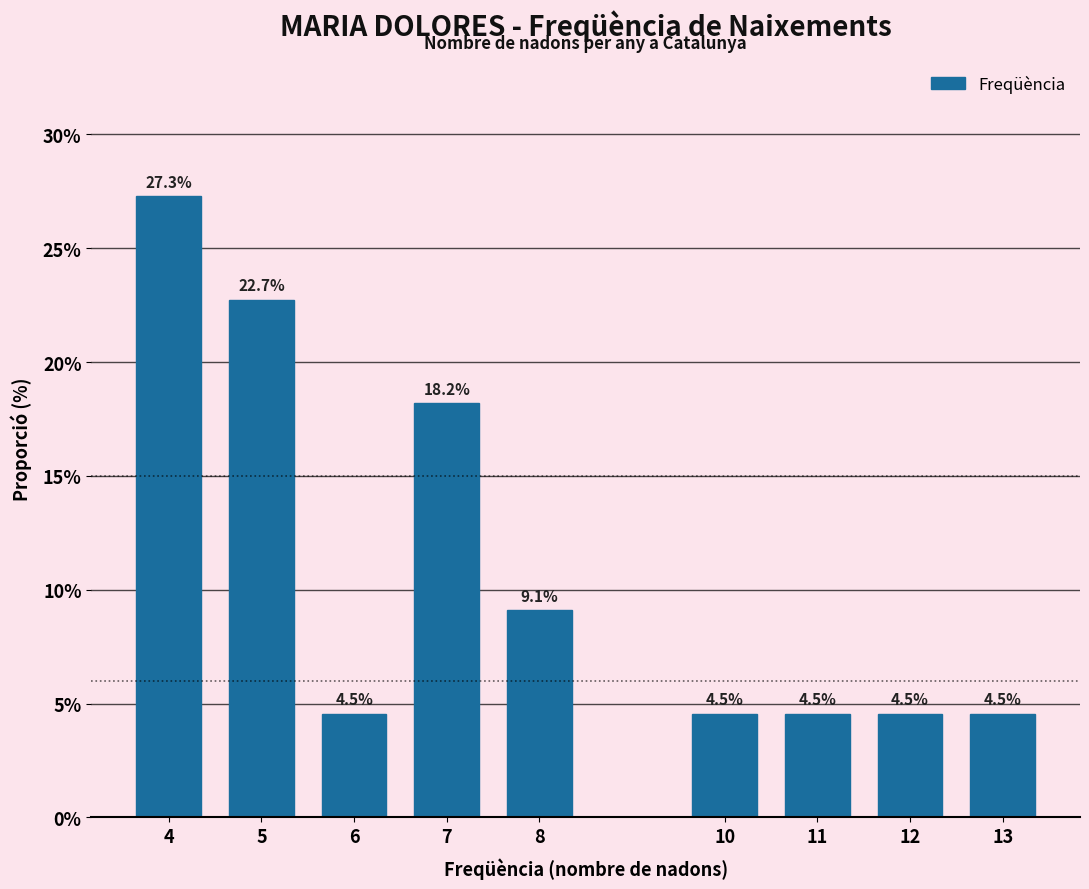

Reading right to left, what are all the values shown in this chart?

13=4.5	12=4.5	11=4.5	10=4.5	8=9.1	7=18.2	6=4.5	5=22.7	4=27.3